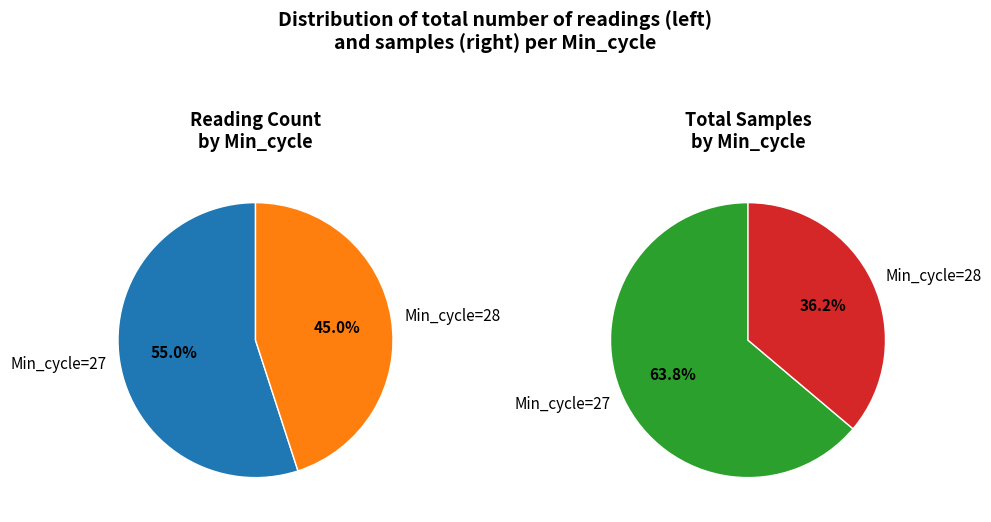

Does any single category account for the majority?

Yes